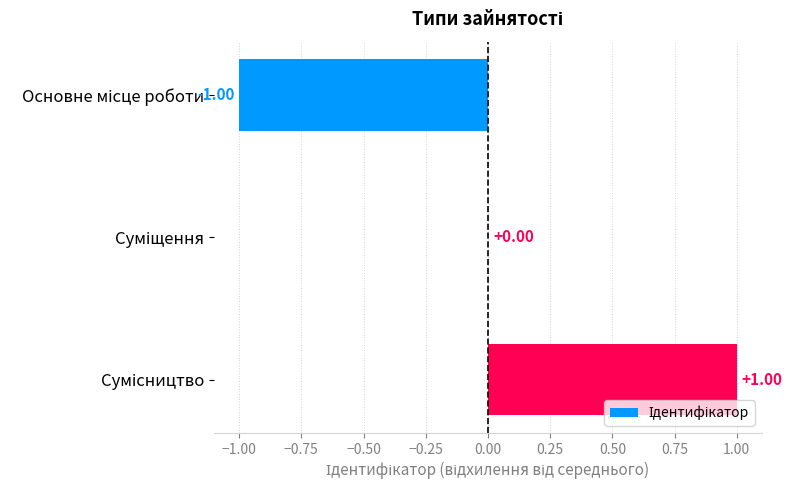

How many data points does each series have?

3